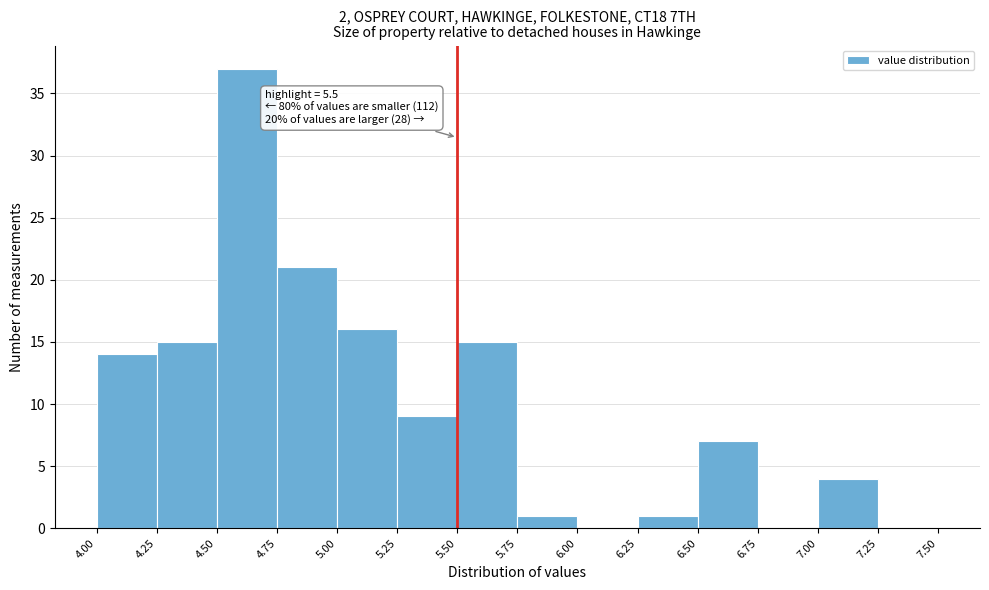

Over which range of the x-axis is the bar tallest?

4.50 to 4.75